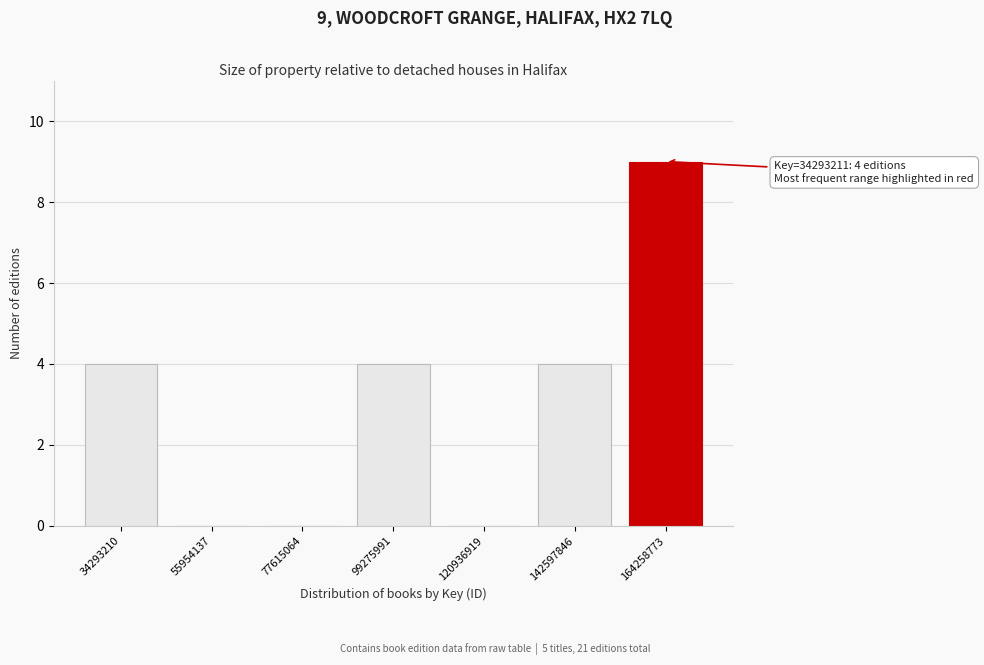

Reading left to right, what are all the values shown in this chart?

34293210=4	55954137=0	77615064=0	99275991=4	120936919=0	142597846=4	164258773=9